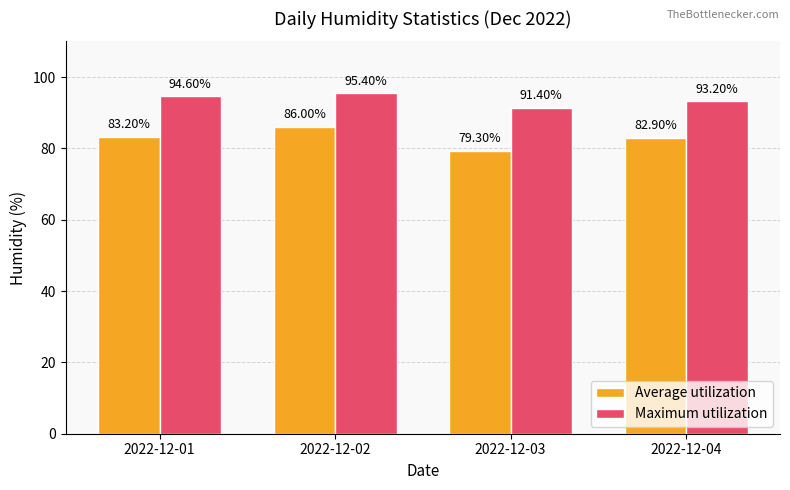

What is the average value of the Maximum utilization series?

93.7